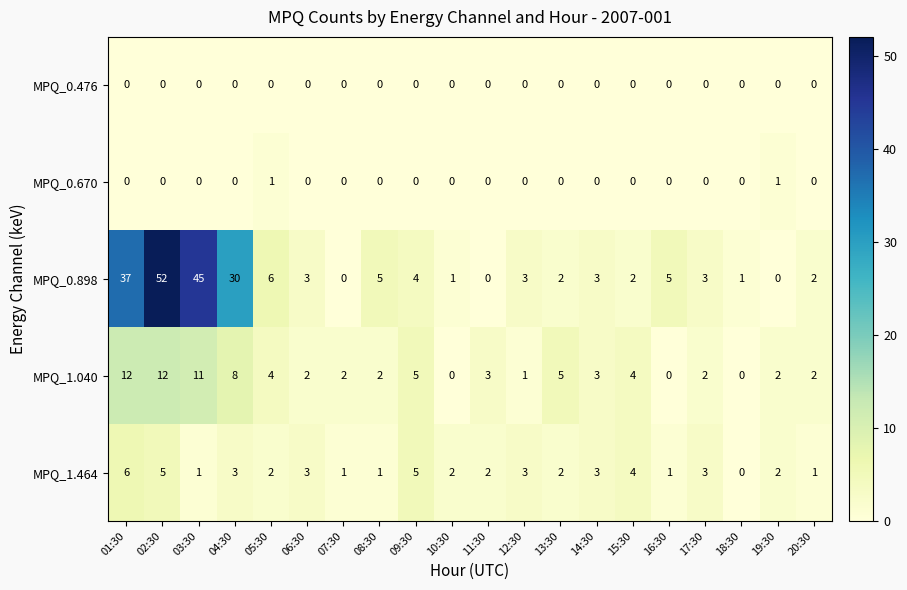

Which series has the widest spread of values?

MPQ_0.898